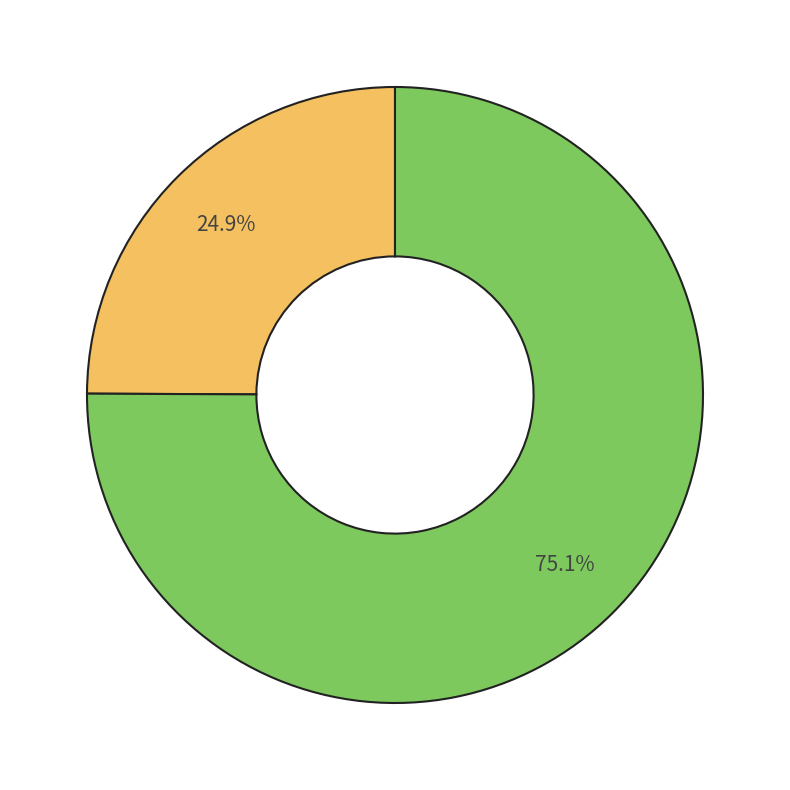

Does any single category account for the majority?

Yes